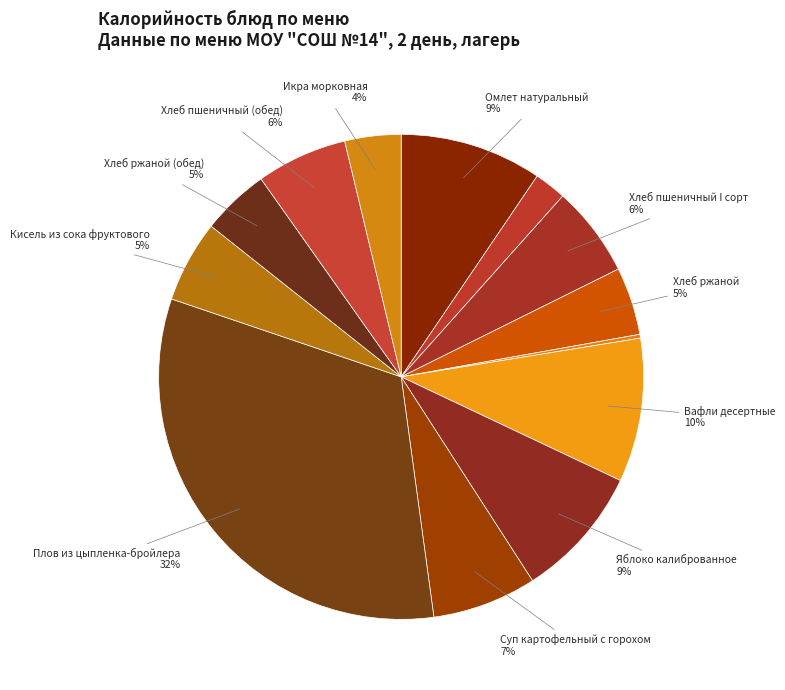

Which slice is the largest?

Плов из цыпленка-бройлера